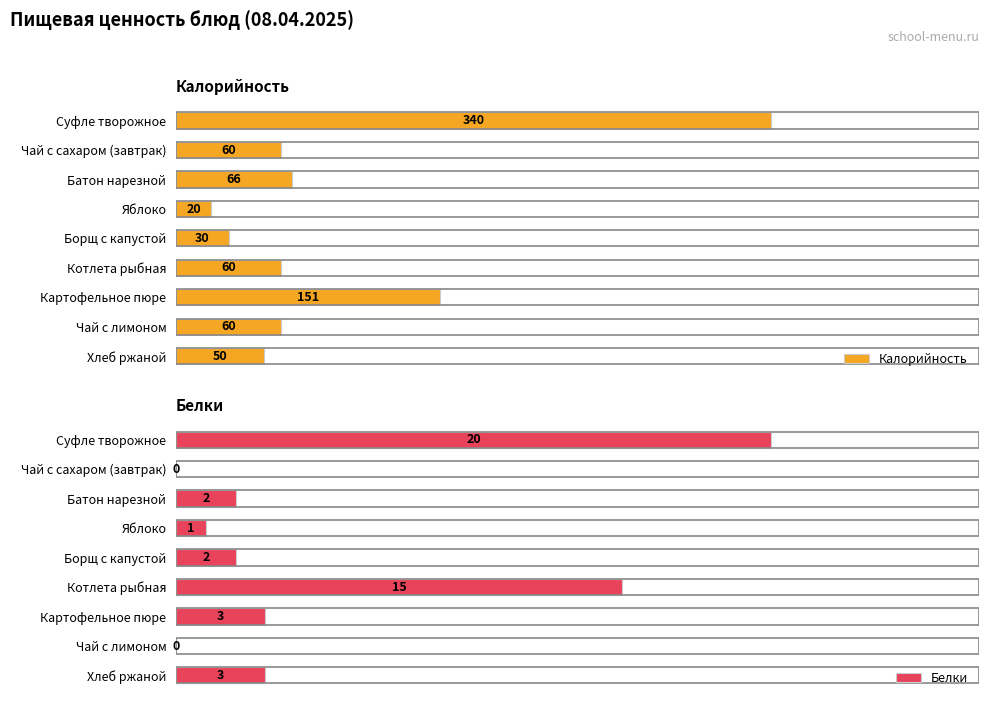

Which series changed the most between 0 and 7?

Калорийность